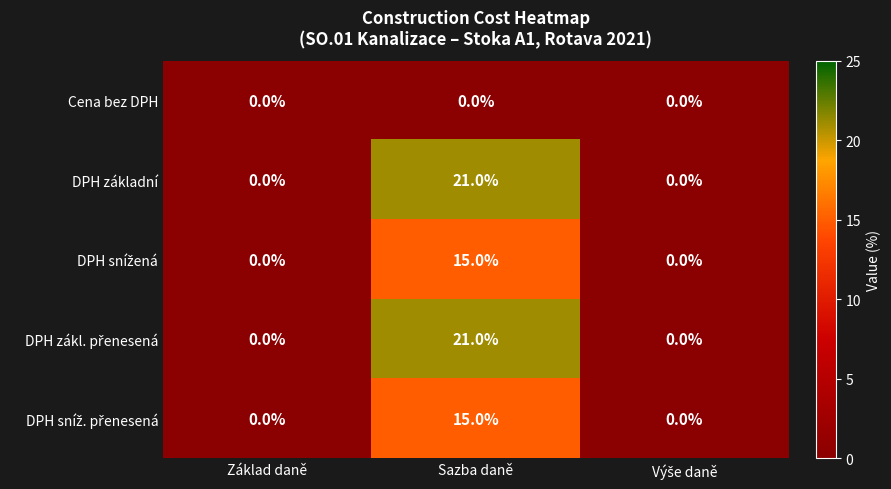

What is the difference between the highest and lowest values at Sazba daně?

21